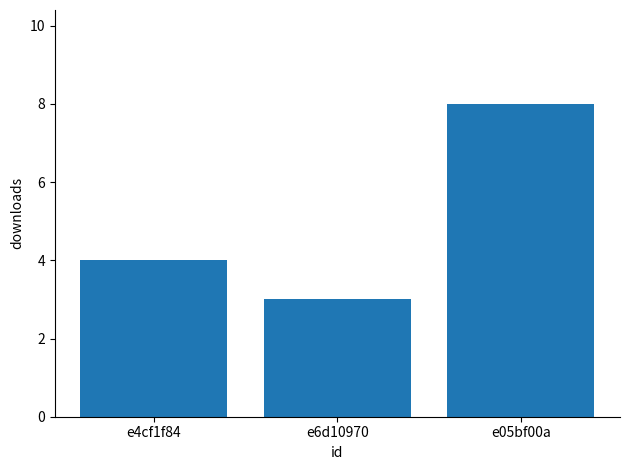

Reading left to right, extract all data points from this chart.

4	3	8